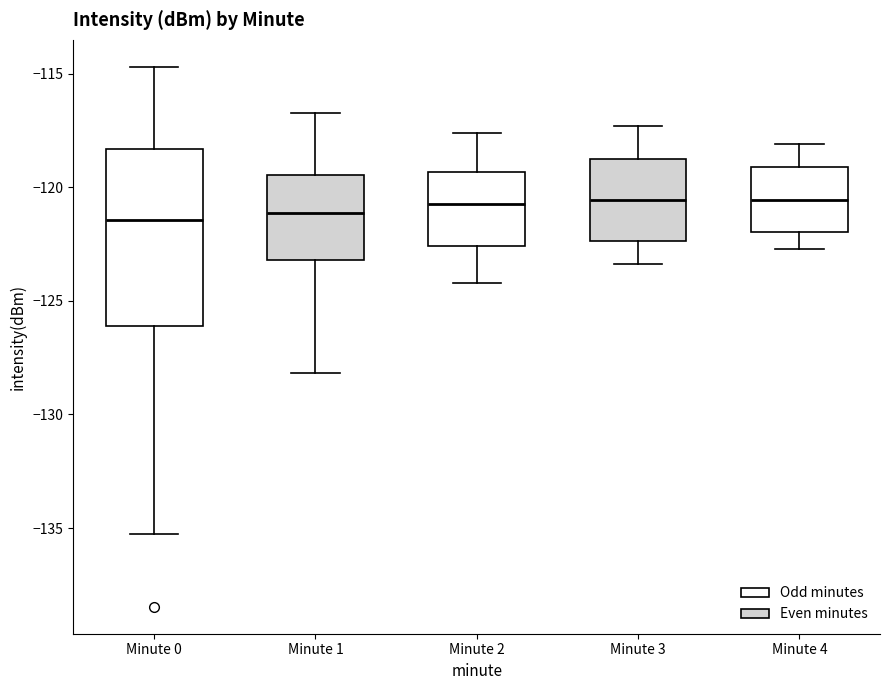

Which box is the tallest, from its lower edge to its upper edge?

Minute 0